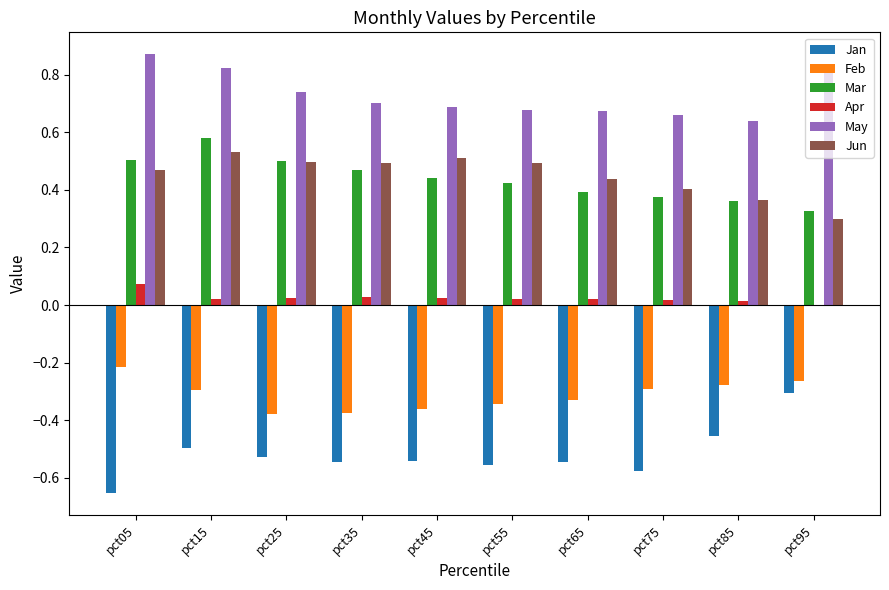

What is the sum of the May values at pct15 and pct45?

1.5